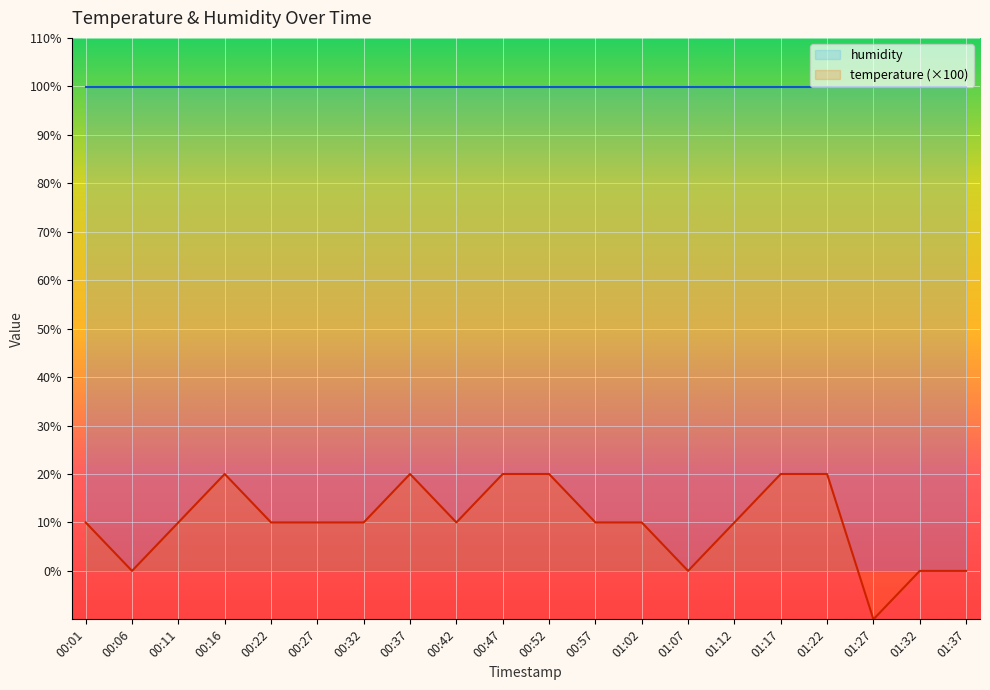

What is the label of the 8th point from the left?

00:37